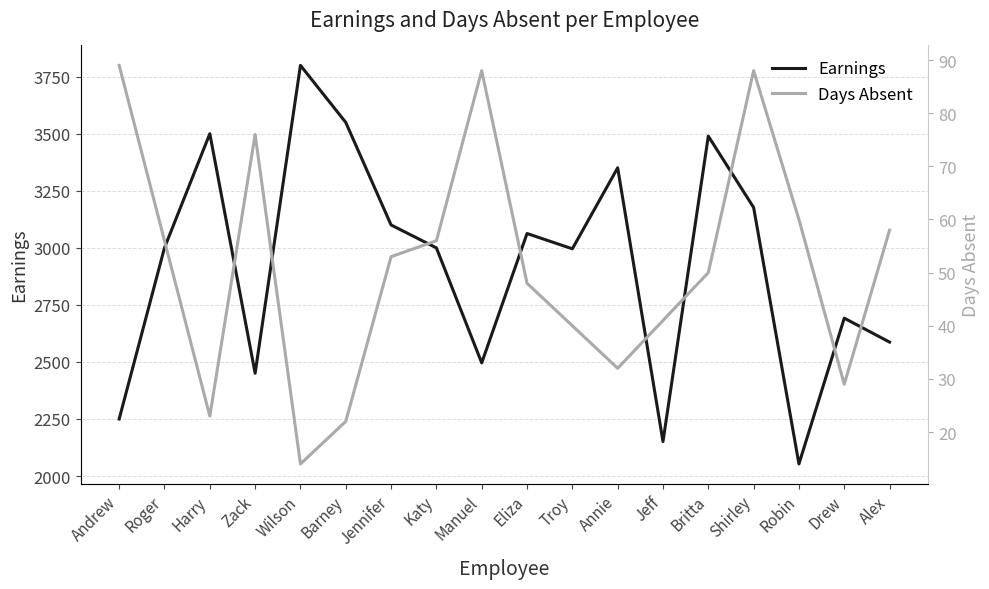

Which has a higher value, Alex or Britta?

Britta